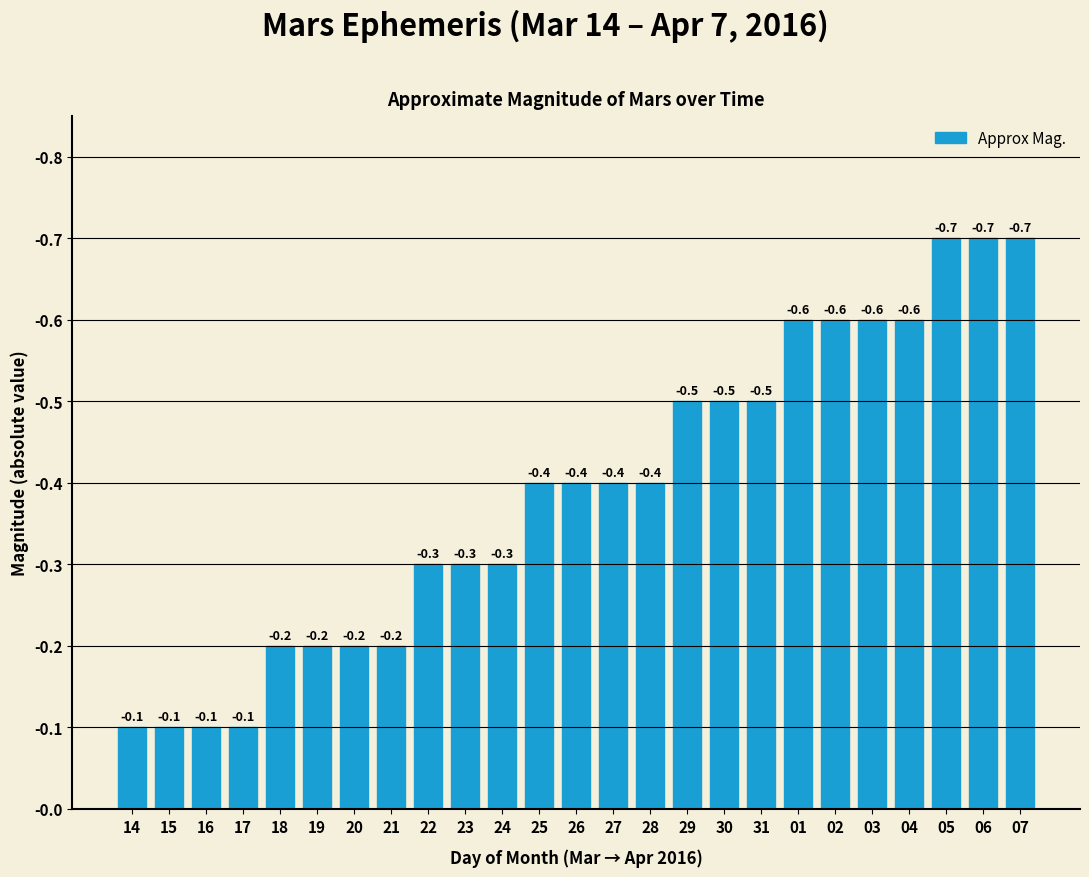

What is the sum of the values at 30 and 06?

1.2